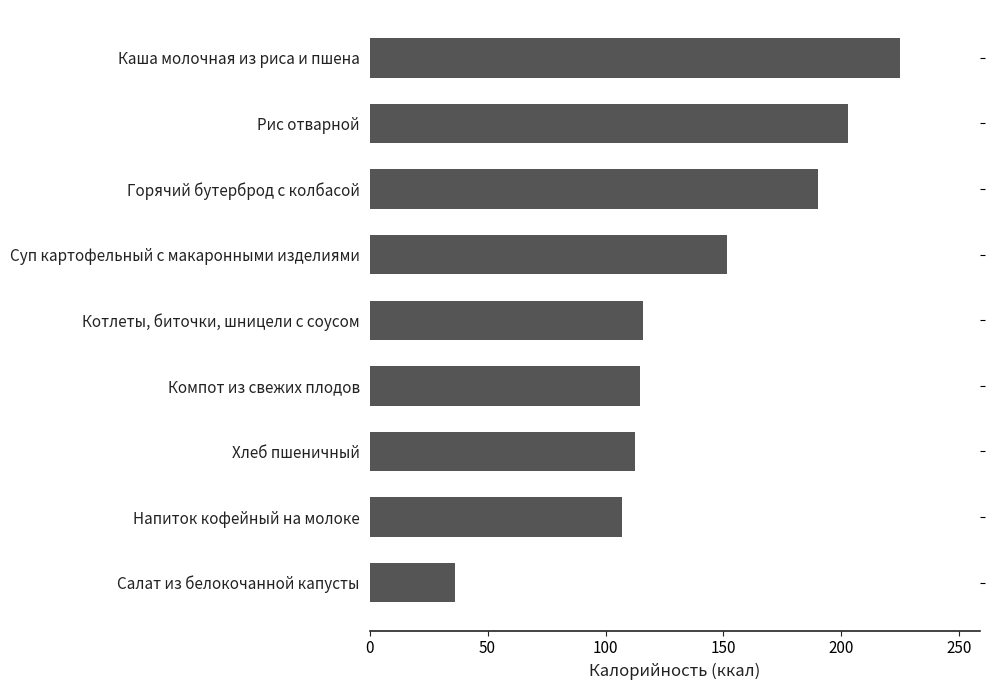

How many data points does each series have?

9